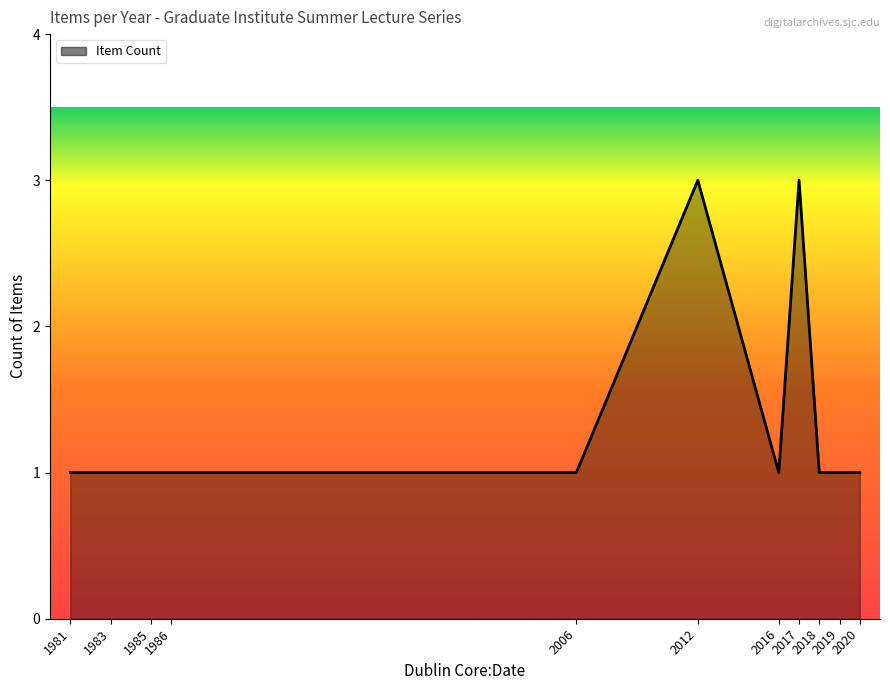

Does the chart display data point markers on the line(s)?

No